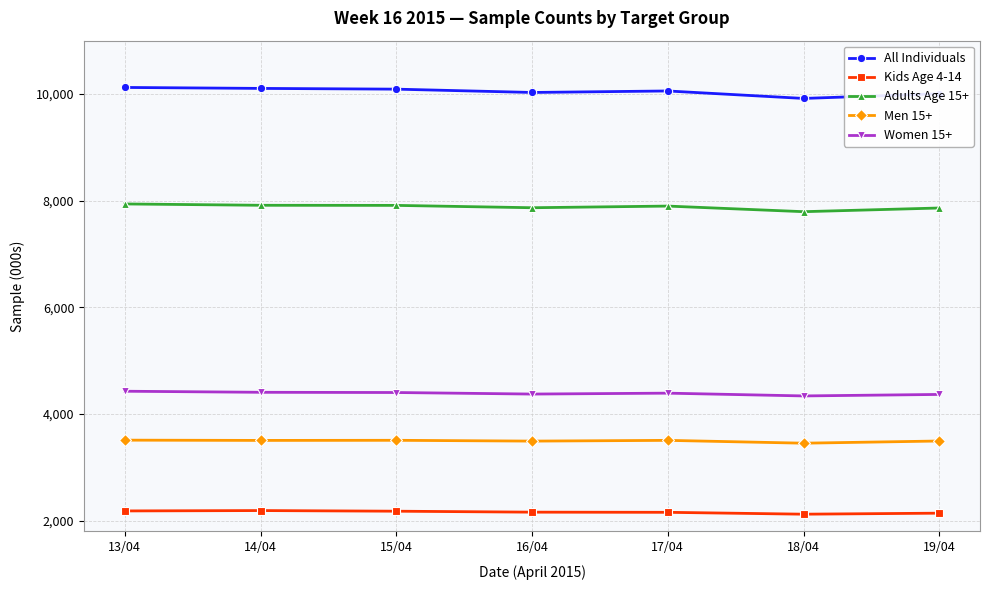

What is the label of the 3rd point from the left?

15/04